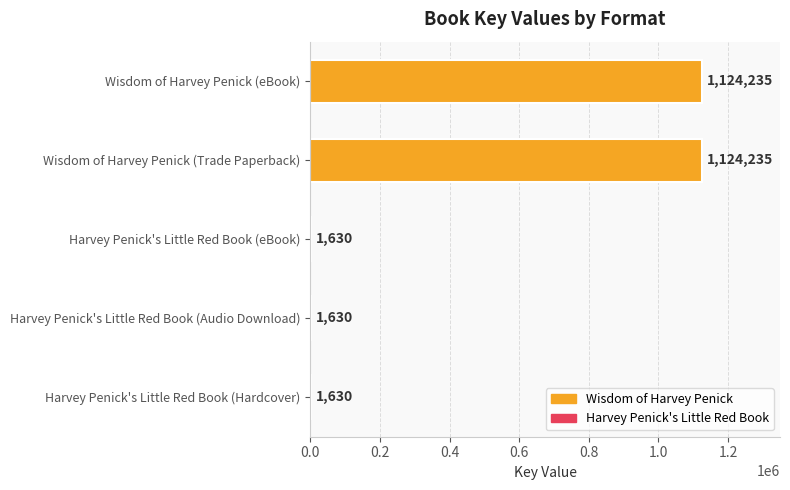

What is the sum of all values?

2253360